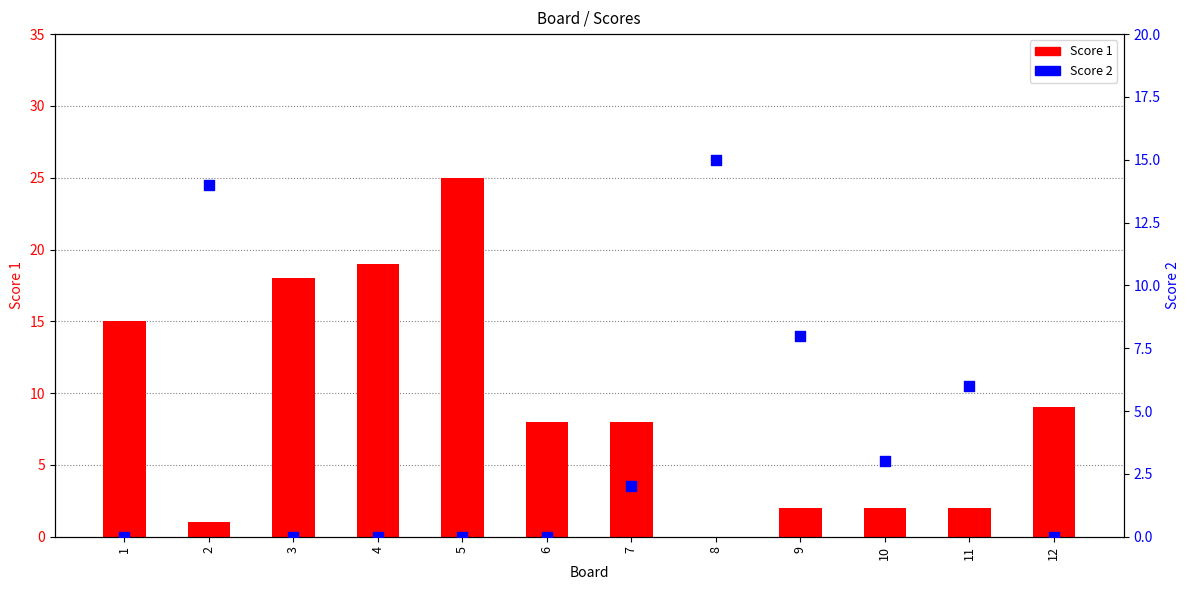

Which series reaches the maximum Y coordinate?

Score 1